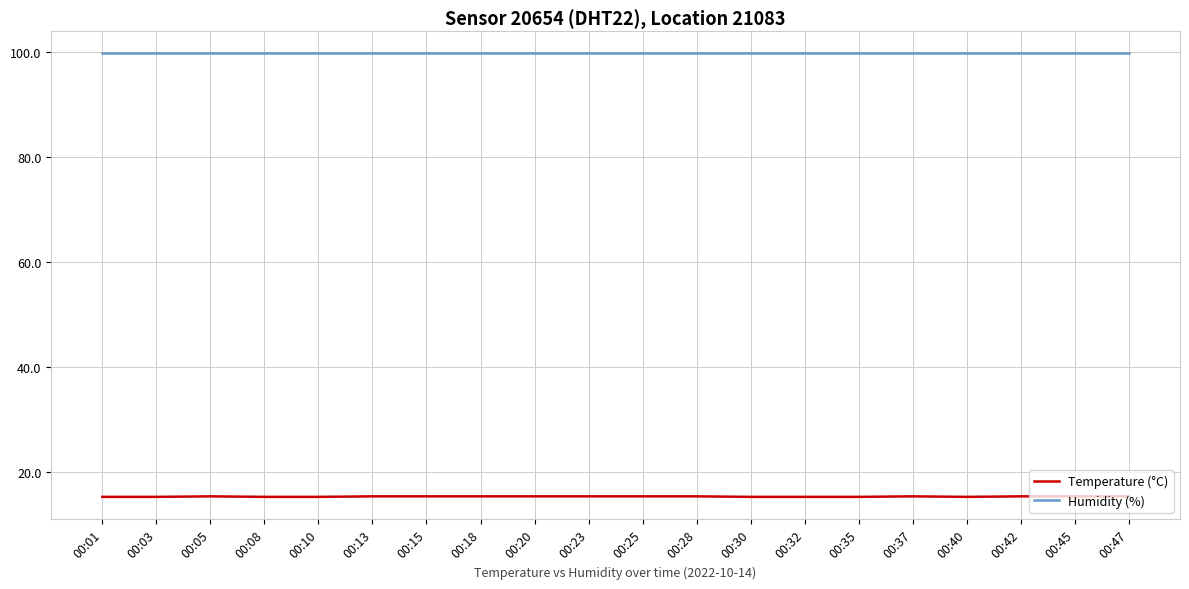

Rank the series by their maximum value, from highest to lowest.

Humidity (%), Temperature (°C)